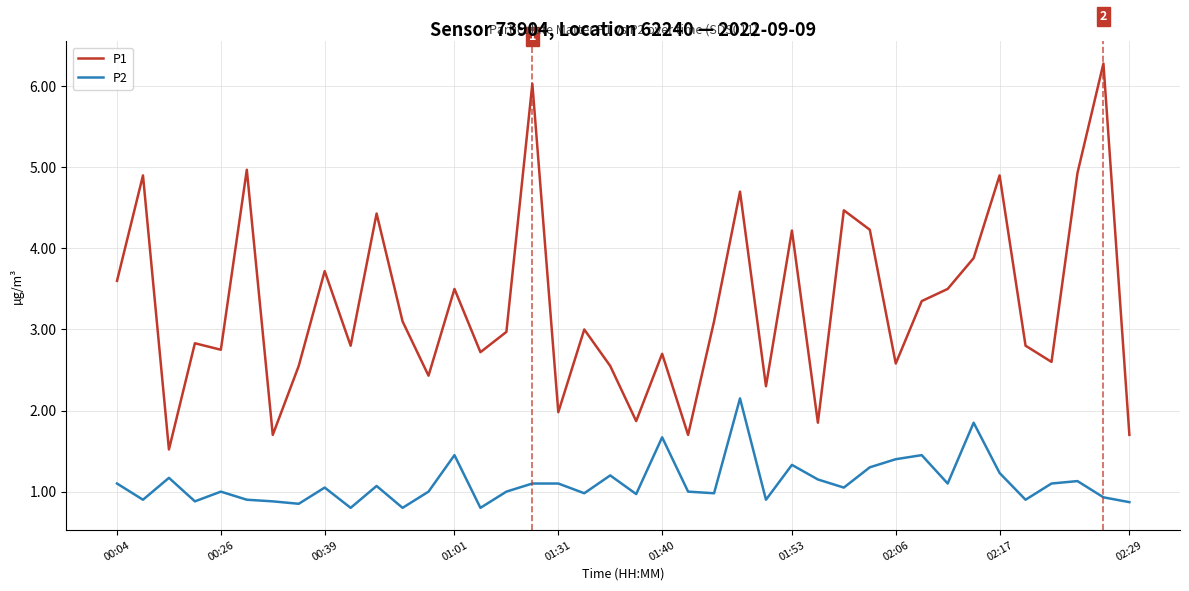

Which series has the largest total across all categories?

P1